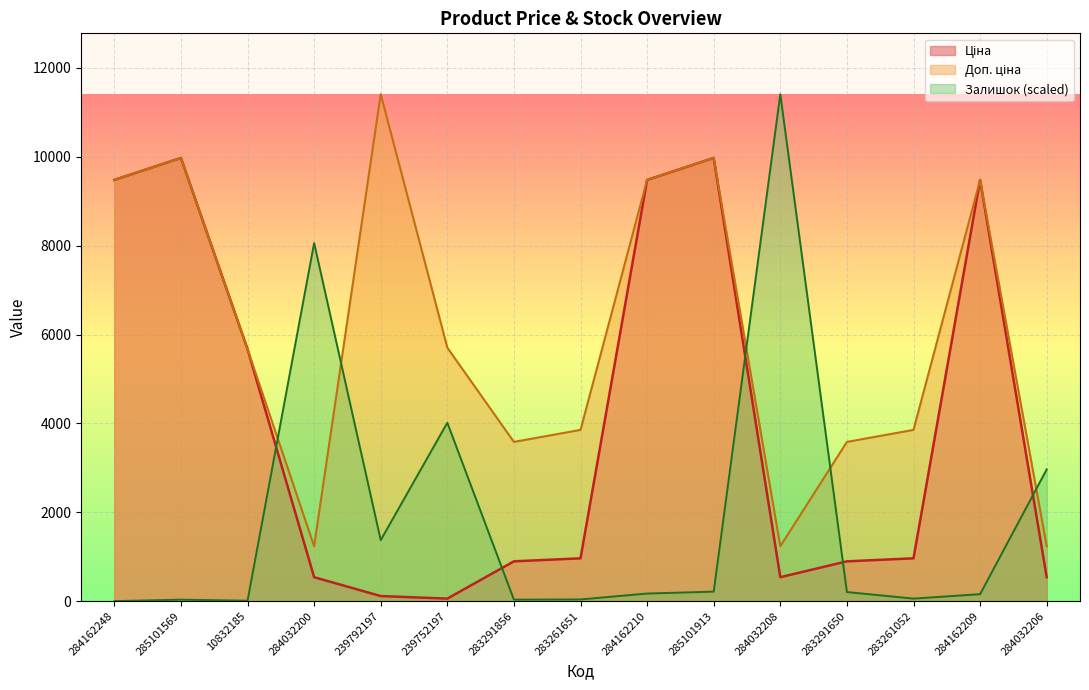

The Ціна series shows 114.1 at 239792197. True or false?

True